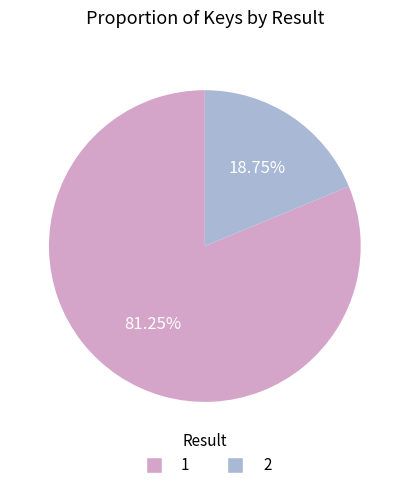

Is there a majority slice in this chart?

Yes